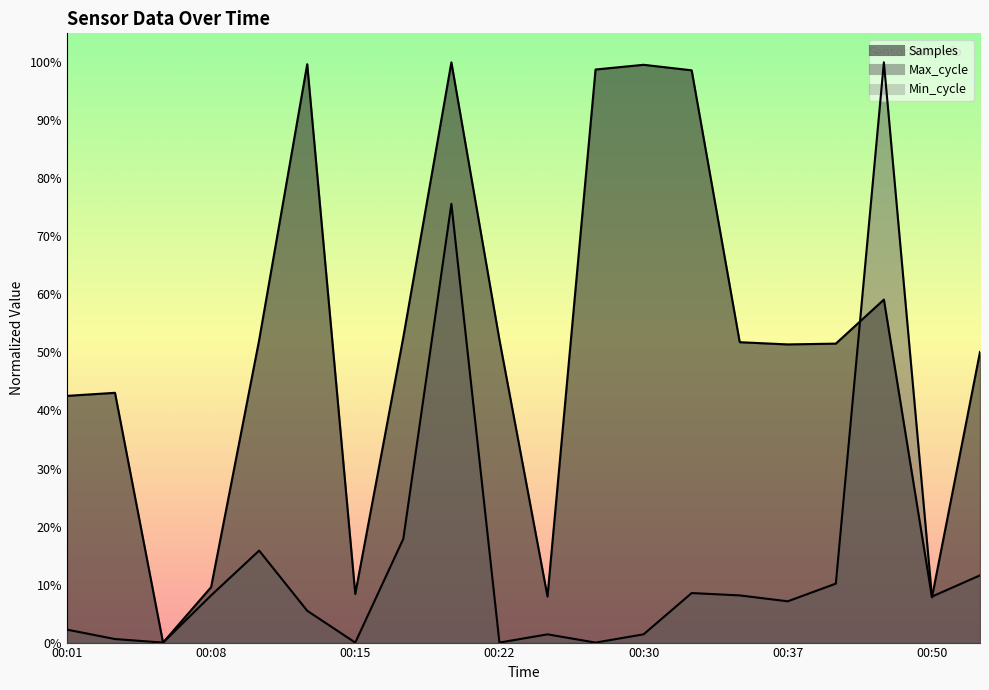

Between 00:18 and 00:27, which series saw the biggest shift?

Samples